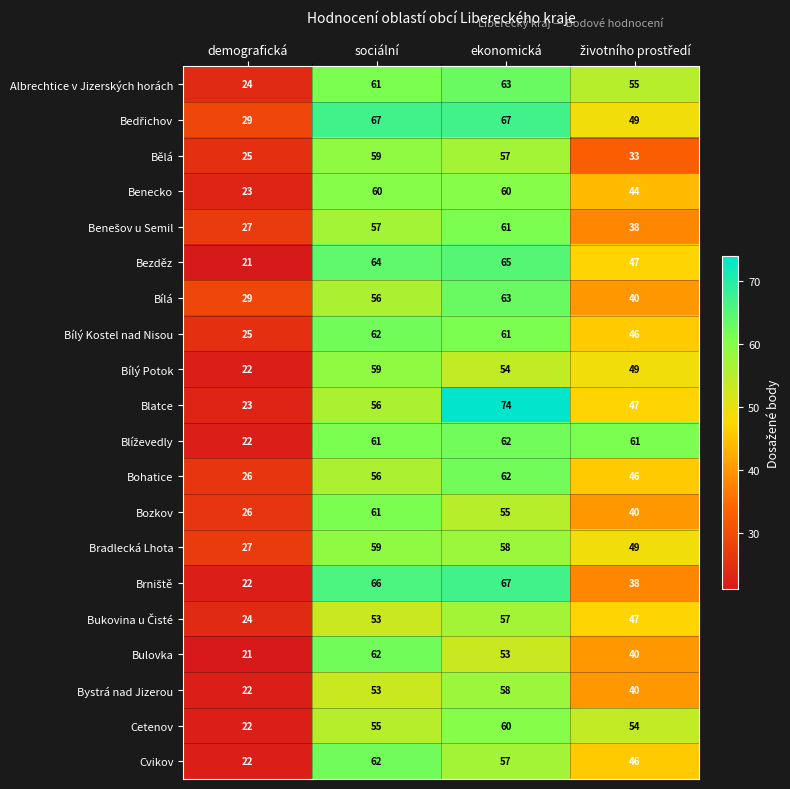

What is the sum of the Bílý Potok values at demografická and ekonomická?

76